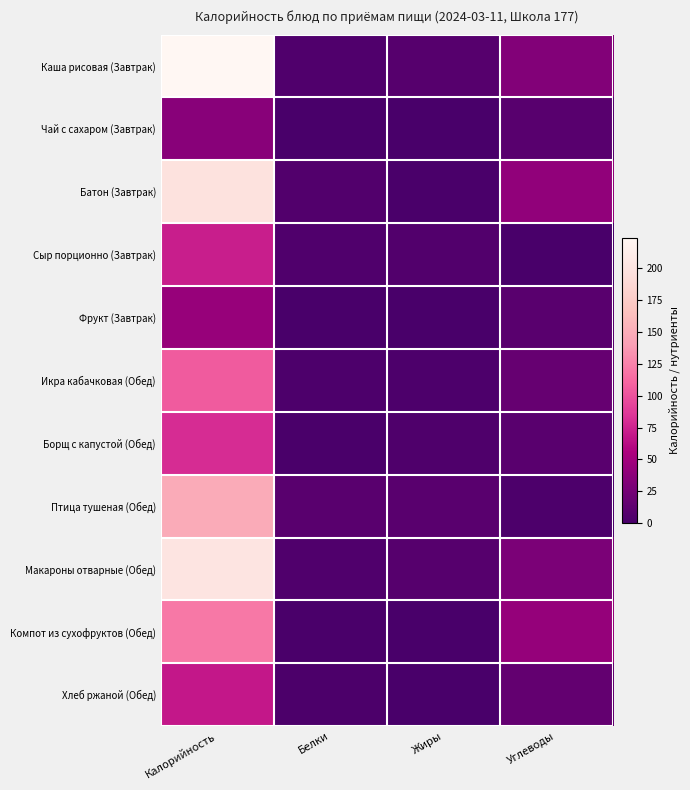

At Жиры, list the series in order from smallest to largest.

Чай с сахаром (Завтрак), Фрукт (Завтрак), Компот из сухофруктов (Обед), Хлеб ржаной (Обед), Батон (Завтрак), Икра кабачковая (Обед), Борщ с капустой (Обед), Сыр порционно (Завтрак), Каша рисовая (Завтрак), Макароны отварные (Обед), Птица тушеная (Обед)